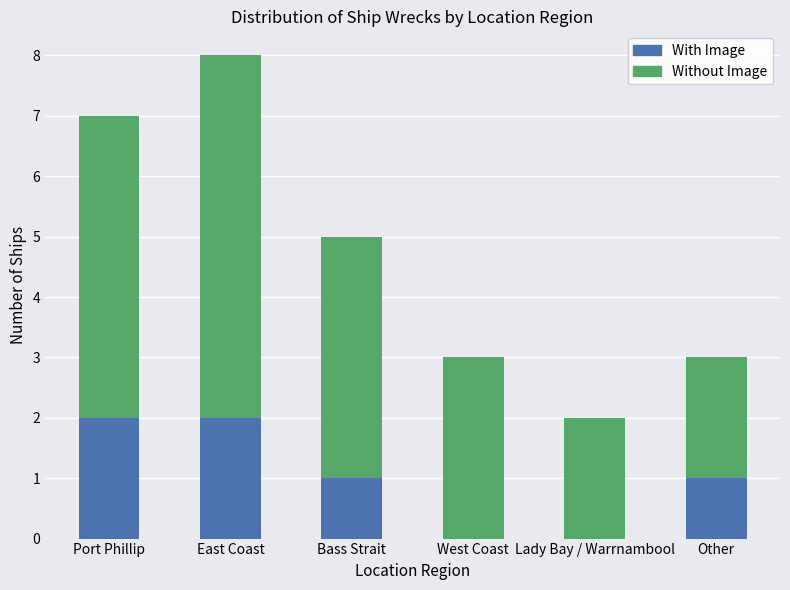

The With Image series shows 0 at West Coast. True or false?

True